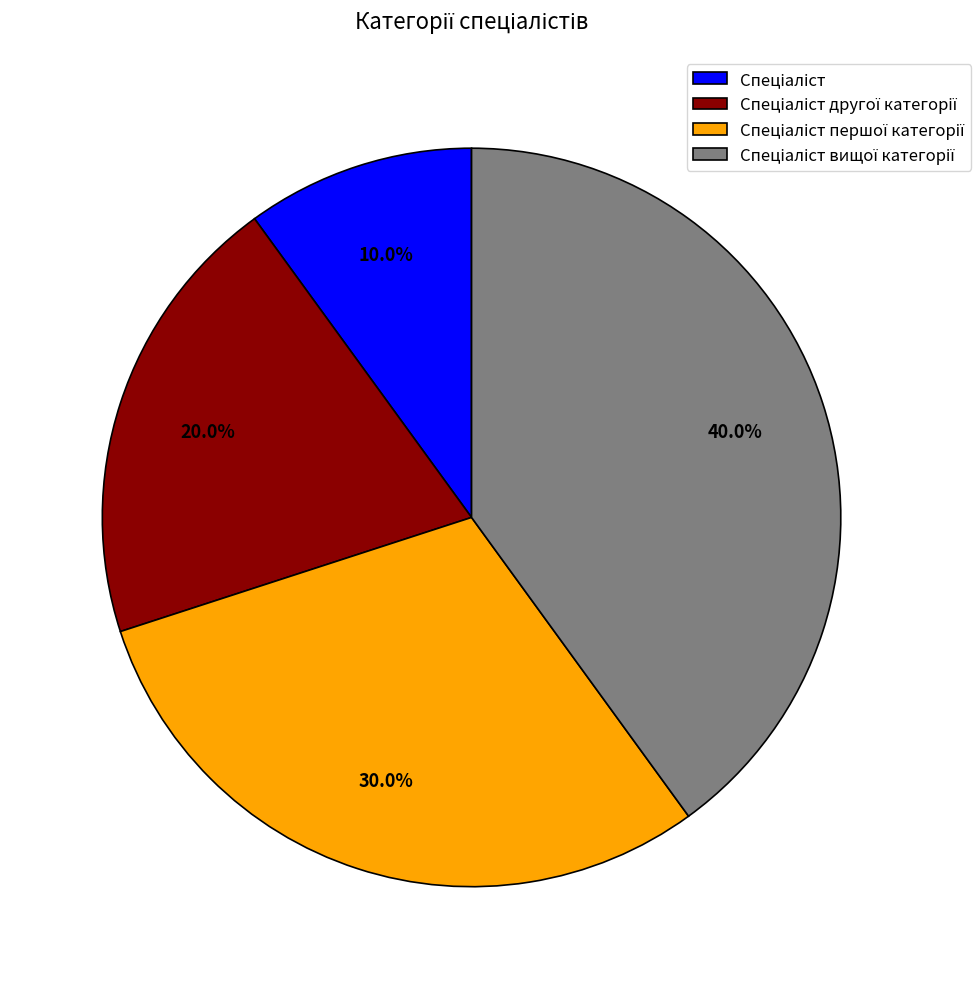

Is there any slice that represents more than half of the pie?

No